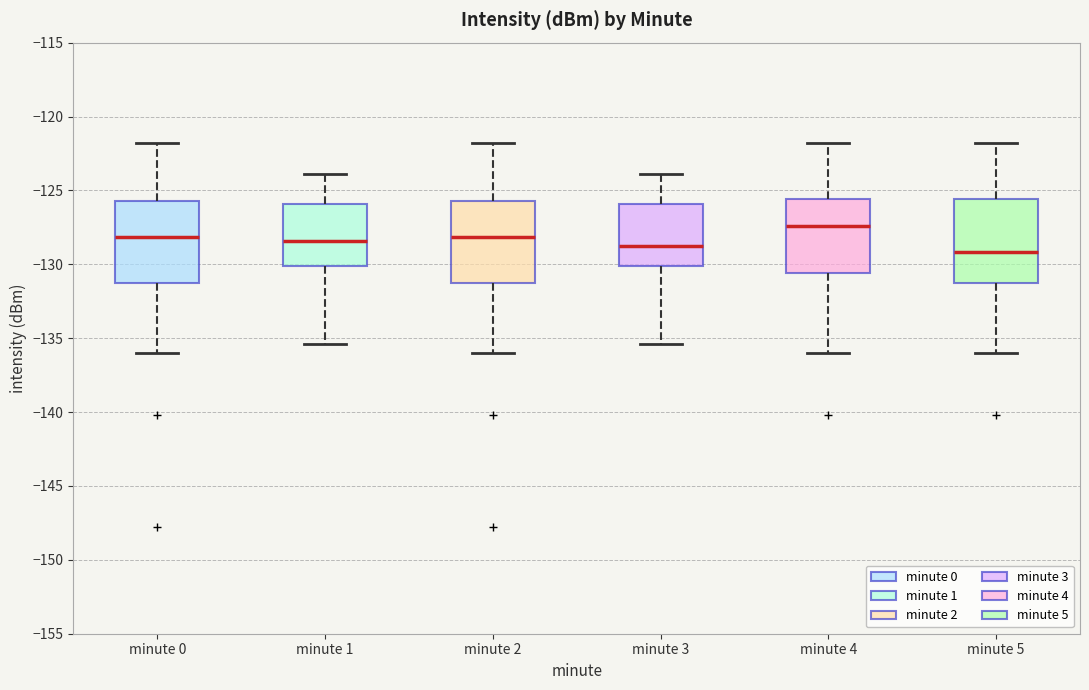

Reading left to right, read every box against the y-axis: the position of its median line, the range the box covers, and the ends of its whiskers. The values are not printed on the chart, so give them approximately, as read against the axis.

minute 0: median -128.0, box -131.5 to -125.5, whiskers -136.0 to -122.0
minute 1: median -128.5, box -130.0 to -126.0, whiskers -135.5 to -124.0
minute 2: median -128.0, box -131.5 to -125.5, whiskers -136.0 to -122.0
minute 3: median -129.0, box -130.0 to -126.0, whiskers -135.5 to -124.0
minute 4: median -127.5, box -130.5 to -125.5, whiskers -136.0 to -122.0
minute 5: median -129.0, box -131.5 to -125.5, whiskers -136.0 to -122.0